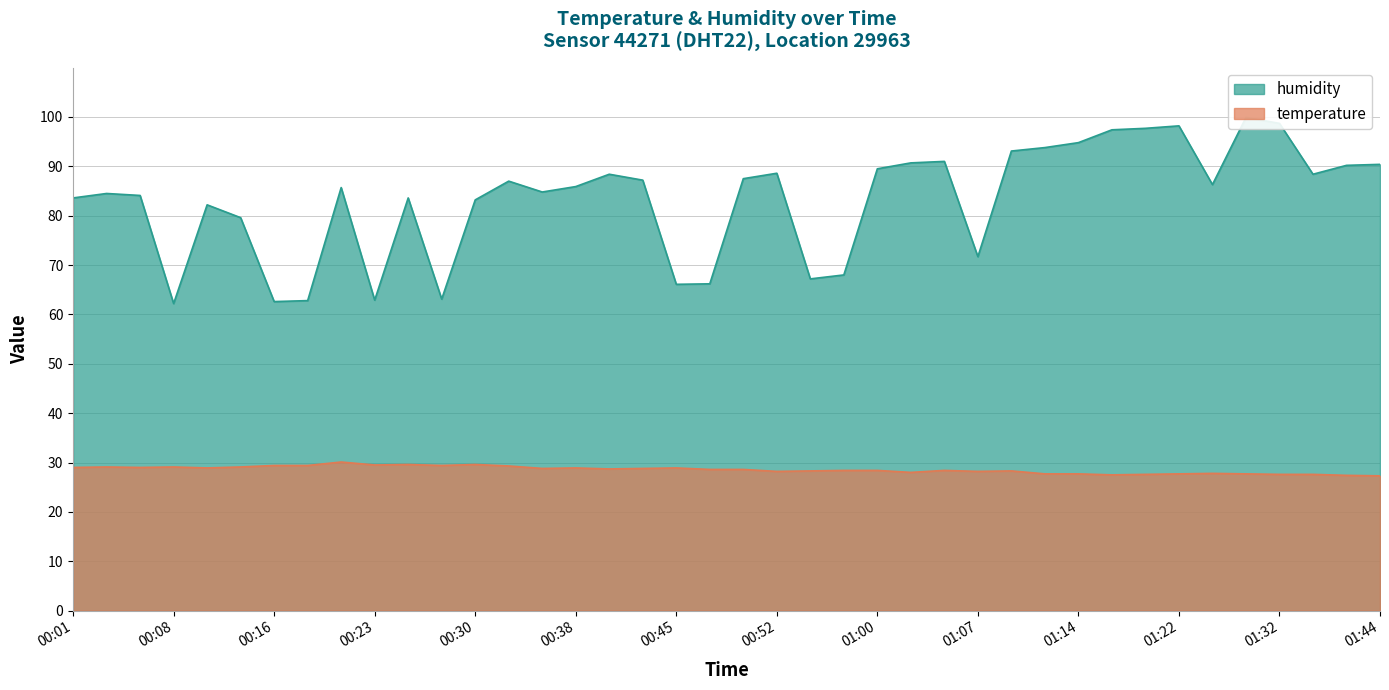

The humidity series shows 43.1 at 00:50. True or false?

False